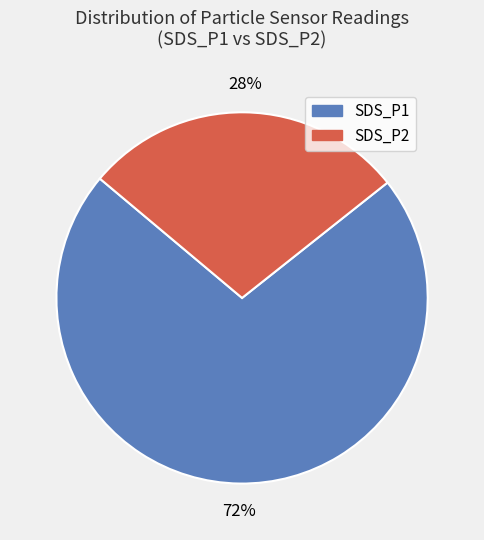

Is there any slice that represents more than half of the pie?

Yes